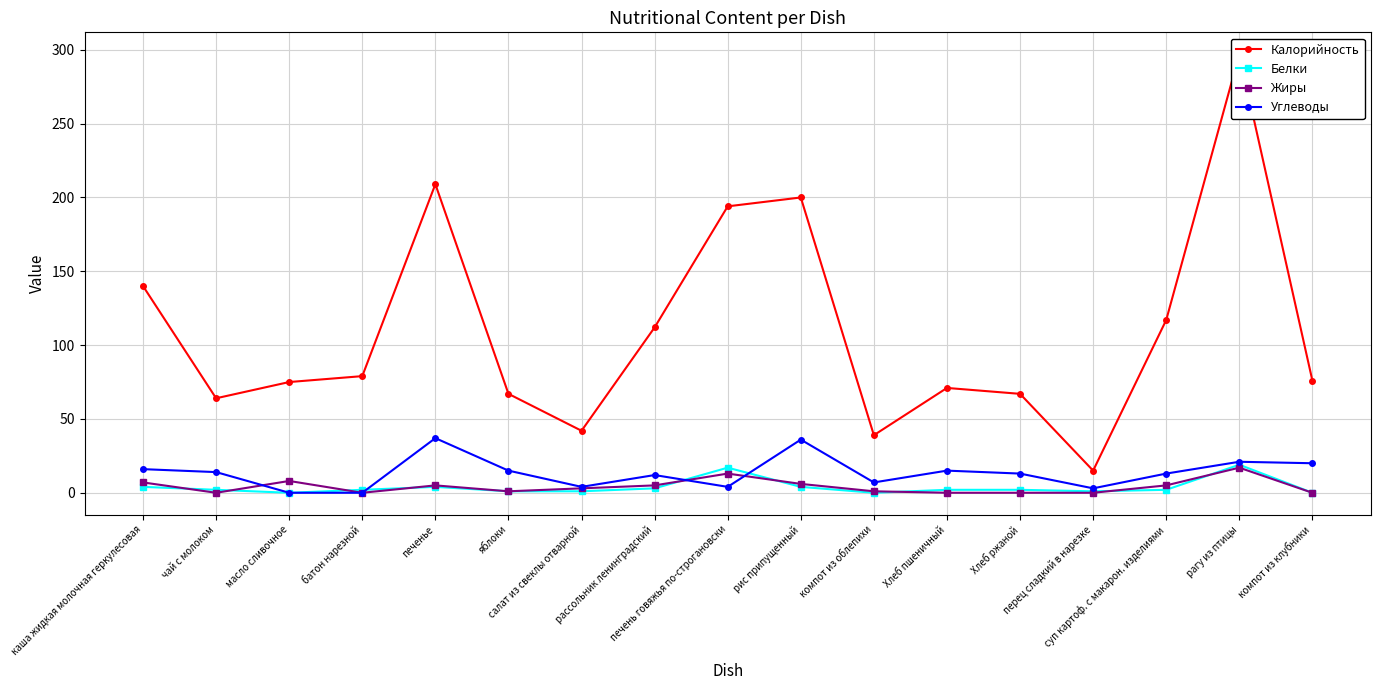

Reading right to left, extract all data points from this chart.

Калорийность: компот из клубники=76	рагу из птицы=297	суп картоф. с макарон. изделиями=117	перец сладкий в нарезке=15	Хлеб ржаной=67	Хлеб пшеничный=71	компот из облепихи=39	рис припущенный=200	печень говяжья по-строгановски=194	рассольник ленинградский=112	салат из свеклы отварной=42	яблоки=67	печенье=209	батон нарезной=79	масло сливочное=75	чай с молоком=64	каша жидкая молочная геркулесовая=140
Белки: компот из клубники=0	рагу из птицы=19	суп картоф. с макарон. изделиями=2	перец сладкий в нарезке=1	Хлеб ржаной=2	Хлеб пшеничный=2	компот из облепихи=0	рис припущенный=4	печень говяжья по-строгановски=17	рассольник ленинградский=3	салат из свеклы отварной=1	яблоки=1	печенье=4	батон нарезной=2	масло сливочное=0	чай с молоком=2	каша жидкая молочная геркулесовая=4
Жиры: компот из клубники=0	рагу из птицы=17	суп картоф. с макарон. изделиями=5	перец сладкий в нарезке=0	Хлеб ржаной=0	Хлеб пшеничный=0	компот из облепихи=1	рис припущенный=6	печень говяжья по-строгановски=13	рассольник ленинградский=5	салат из свеклы отварной=3	яблоки=1	печенье=5	батон нарезной=0	масло сливочное=8	чай с молоком=0	каша жидкая молочная геркулесовая=7
Углеводы: компот из клубники=20	рагу из птицы=21	суп картоф. с макарон. изделиями=13	перец сладкий в нарезке=3	Хлеб ржаной=13	Хлеб пшеничный=15	компот из облепихи=7	рис припущенный=36	печень говяжья по-строгановски=4	рассольник ленинградский=12	салат из свеклы отварной=4	яблоки=15	печенье=37	батон нарезной=0	масло сливочное=0	чай с молоком=14	каша жидкая молочная геркулесовая=16